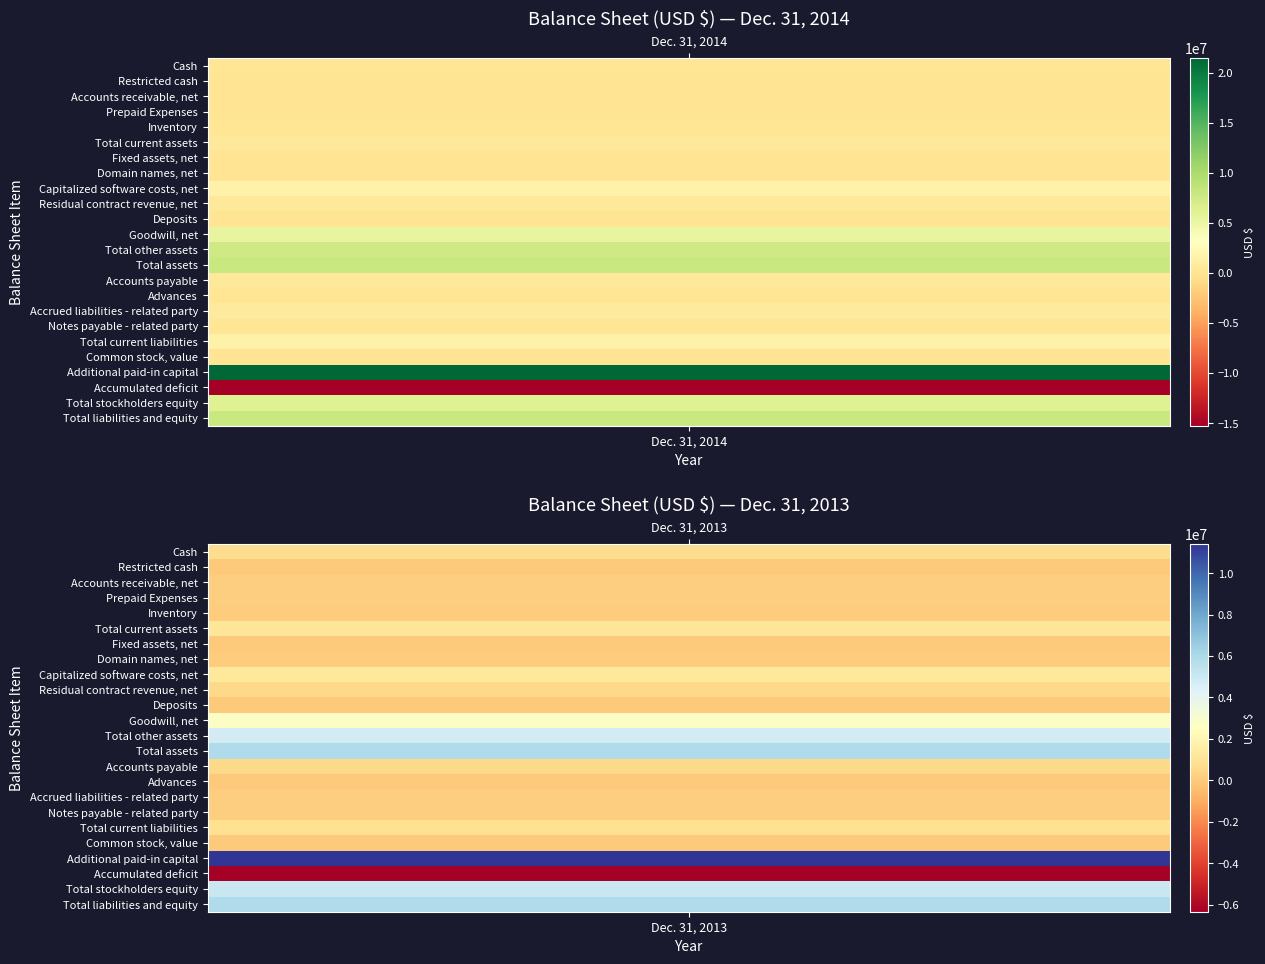

How many negative values does the Dec. 31, 2013 series have?

1